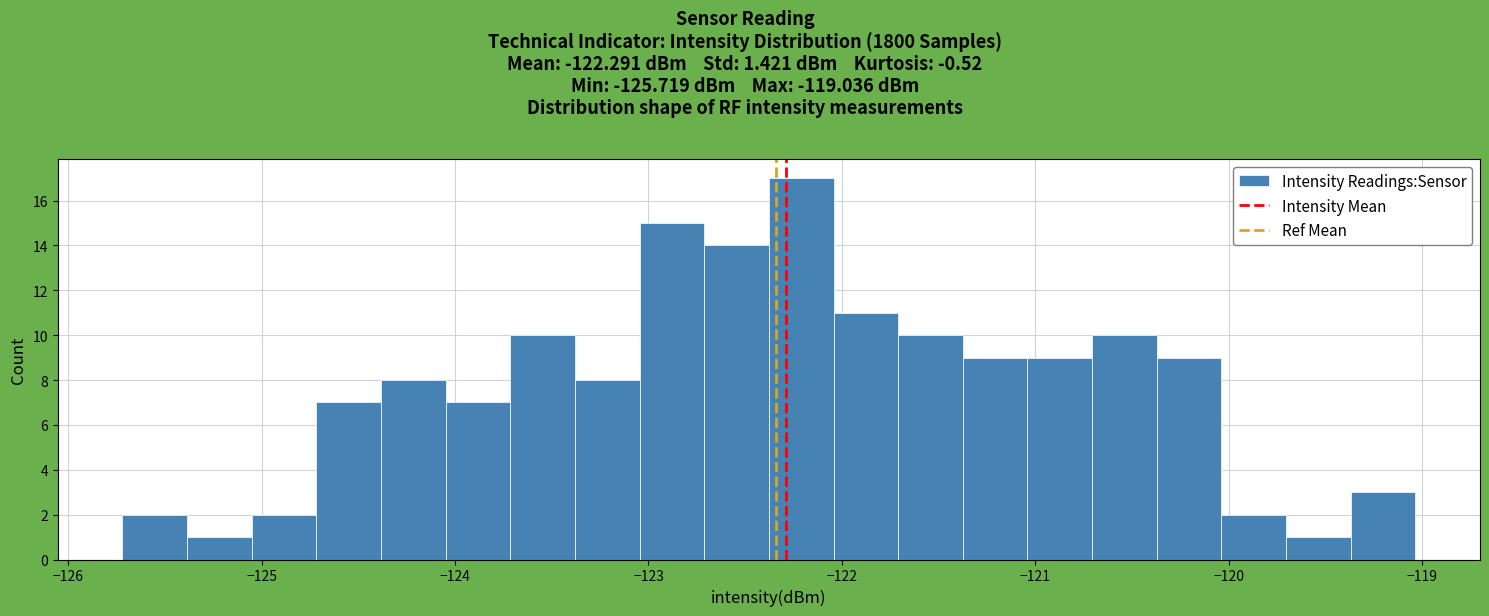

Read against the x-axis, roughly where is the centre of the tallest bar?

-122.2